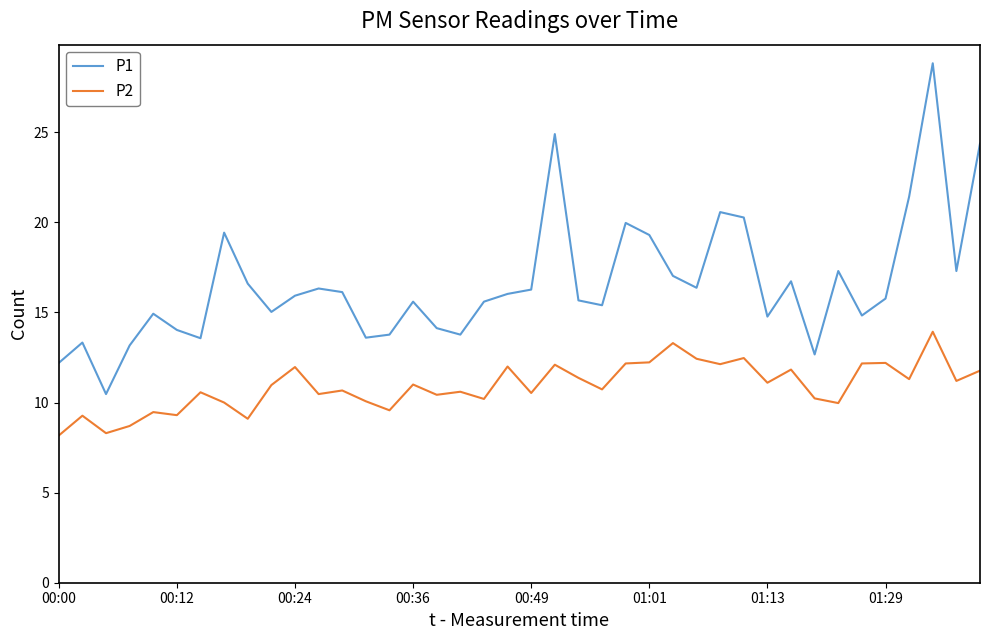

True or false: P2 and P1 intersect in this chart.

False